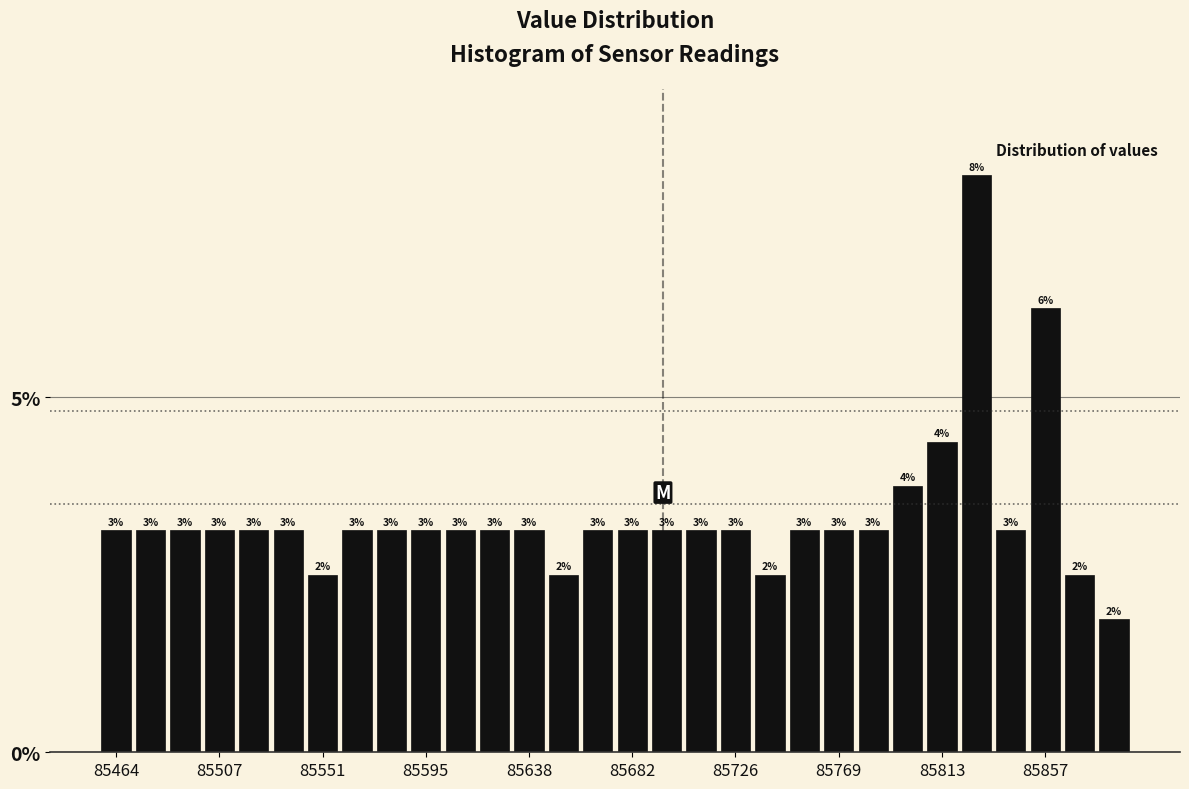

Read against the x-axis, roughly where is the centre of the tallest bar?

85830